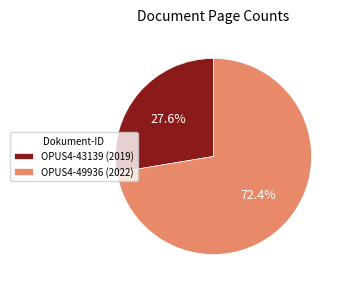

Combined, do OPUS4-49936 and OPUS4-43139 account for over 50%?

Yes